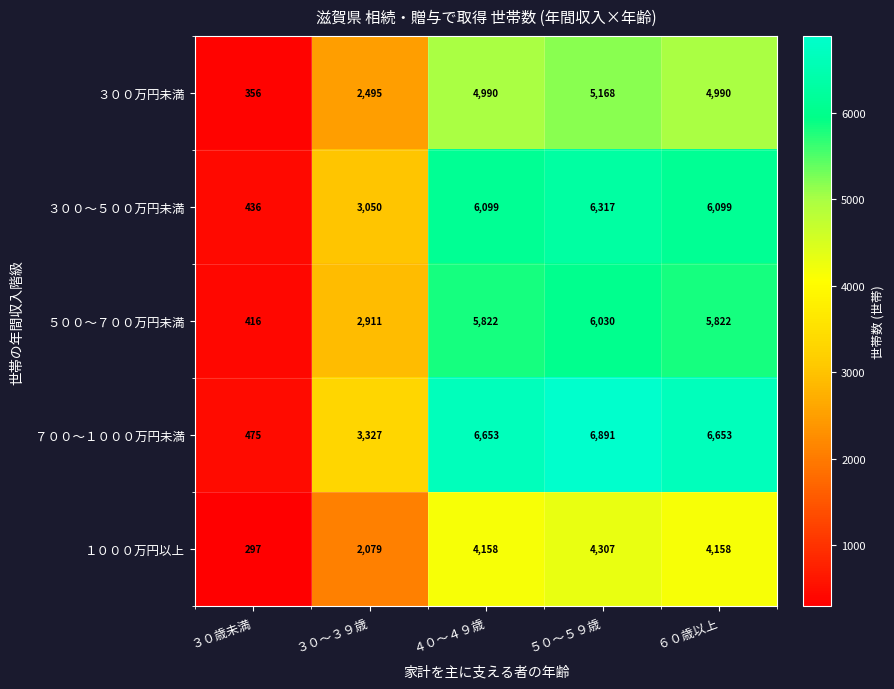

What is the sum of all ３００～５００万円未満 values?

22001